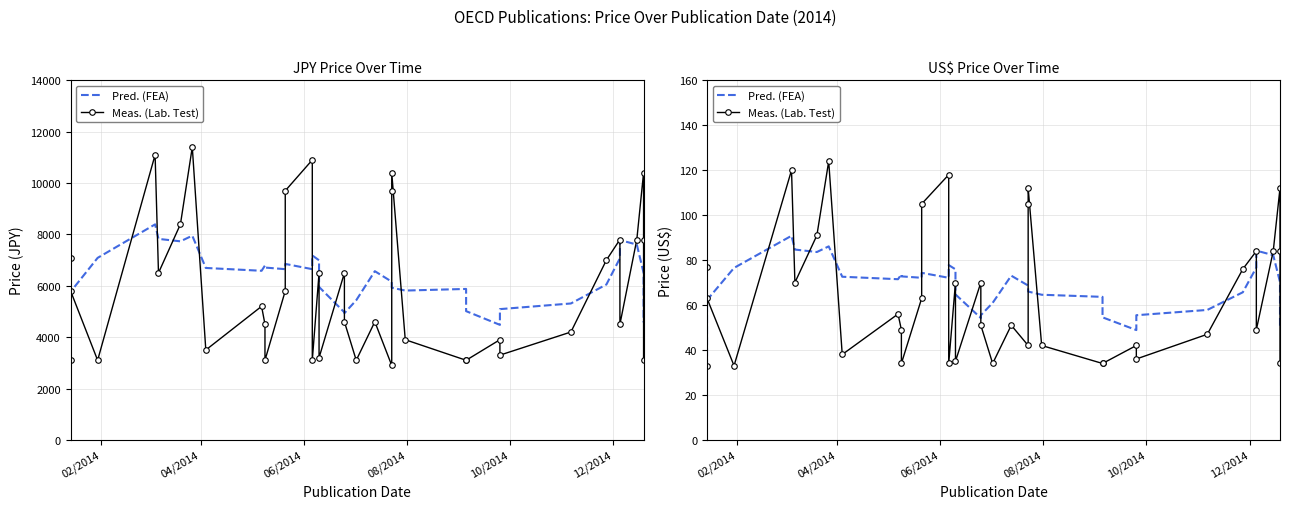

True or false: Pred. (FEA) and Meas. (Lab. Test) cross at least once.

True